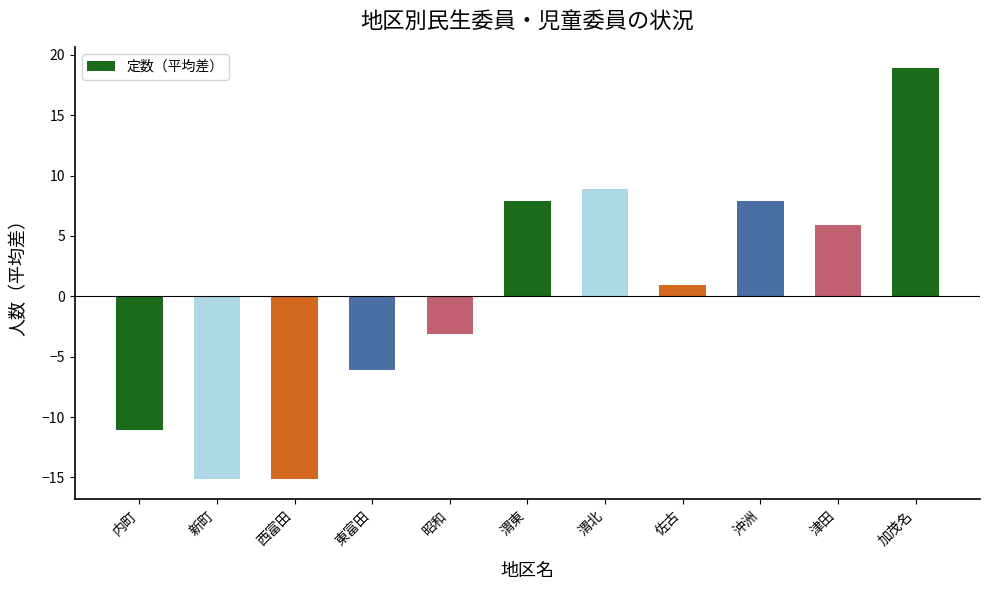

What is the approximate value at 佐古?

0.9